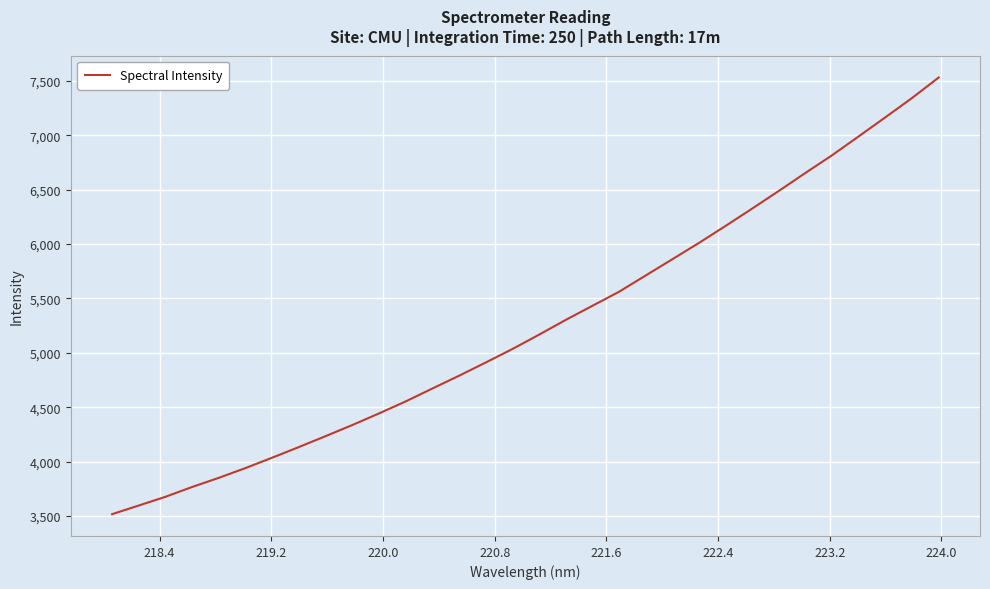

How many values exceed 5166?

16